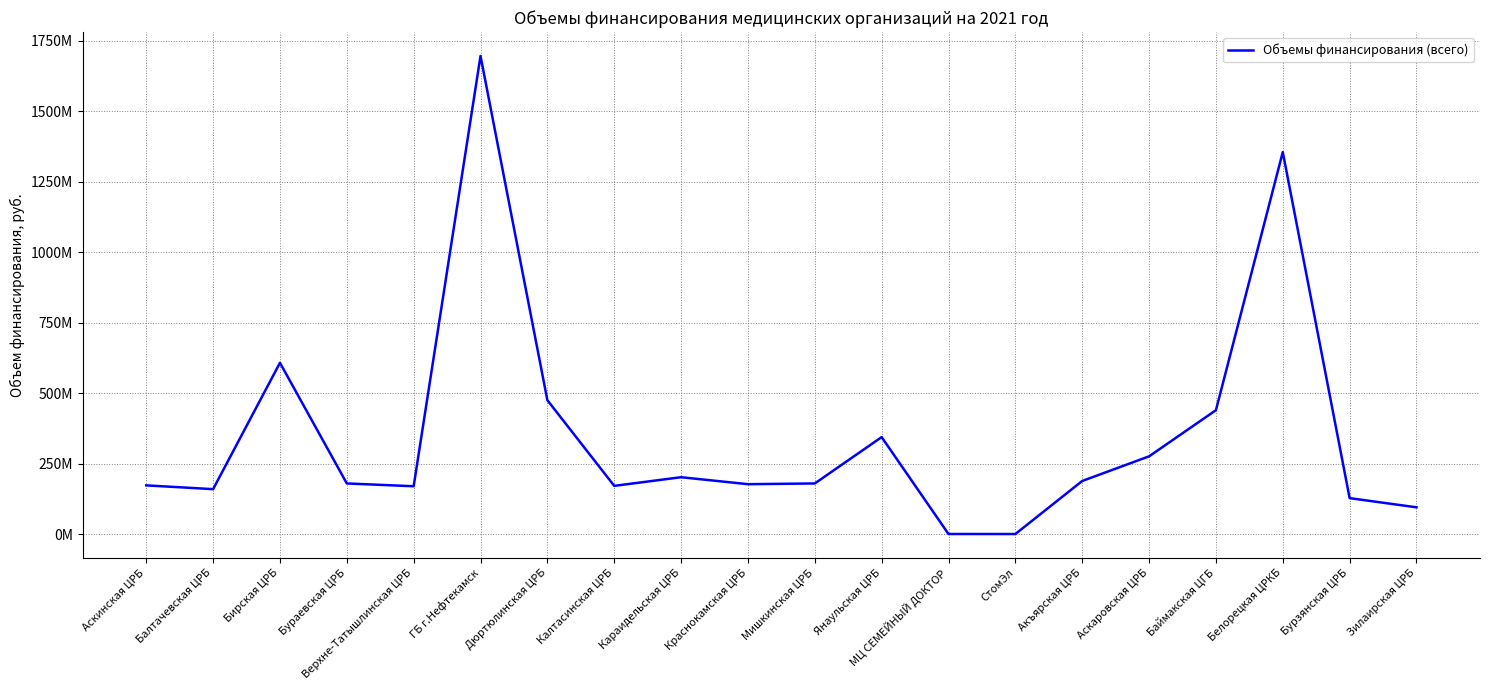

Reading right to left, what are all the values shown in this chart?

Зилаирская ЦРБ=94824142.0	Бурзянская ЦРБ=127371672.0	Белорецкая ЦРКБ=1355481743.4	Баймакская ЦГБ=439517304.0	Аскаровская ЦРБ=275687574.1	Акъярская ЦРБ=188274810.0	СтомЭл=0.0	МЦ СЕМЕЙНЫЙ ДОКТОР=135461.0	Янаульская ЦРБ=343977533.8	Мишкинская ЦРБ=179531215.4	Краснокамская ЦРБ=176894005.6	Караидельская ЦРБ=201613394.4	Калтасинская ЦРБ=170956584.0	Дюртюлинская ЦРБ=474948363.1	ГБ г.Нефтекамск=1696546618.4	Верхне-Татышлинская ЦРБ=169570501.9	Бураевская ЦРБ=179499875.5	Бирская ЦРБ=607683552.0	Балтачевская ЦРБ=159250987.0	Аскинская ЦРБ=172682563.0